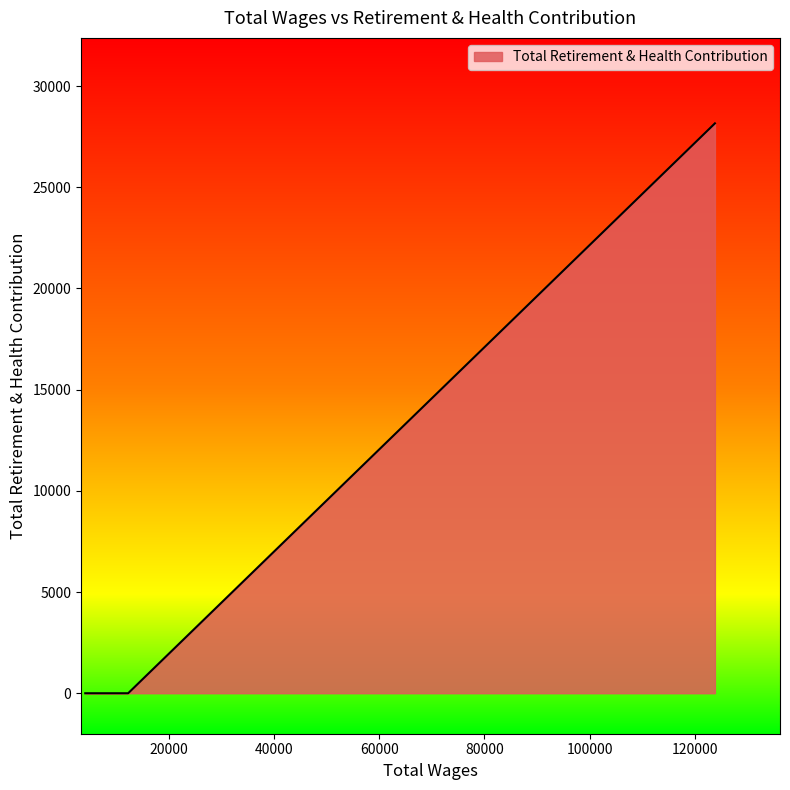

What is the greatest value displayed?

28156